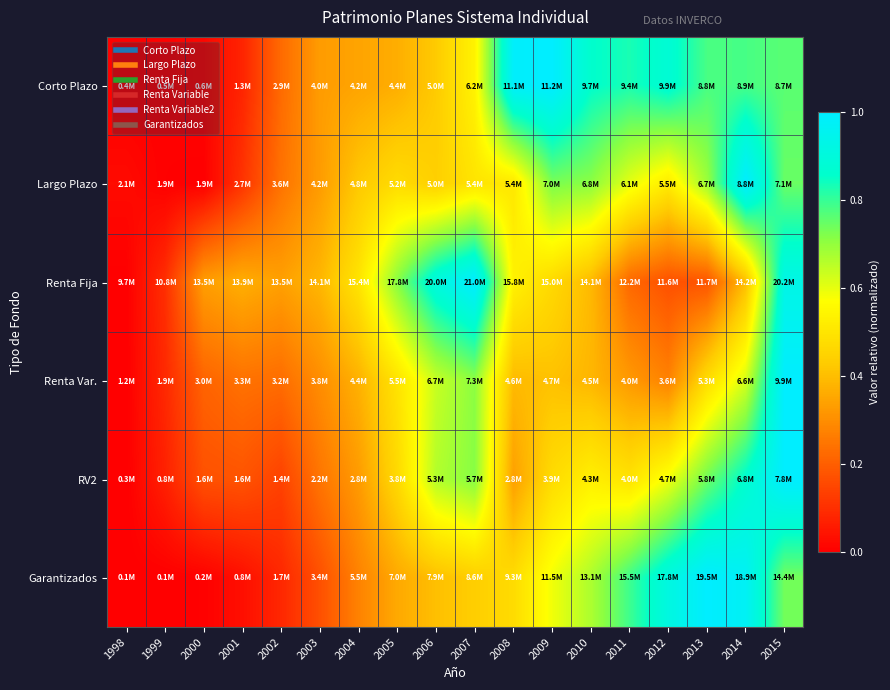

What is the spread (max minus min) of values at 1999?

0.1